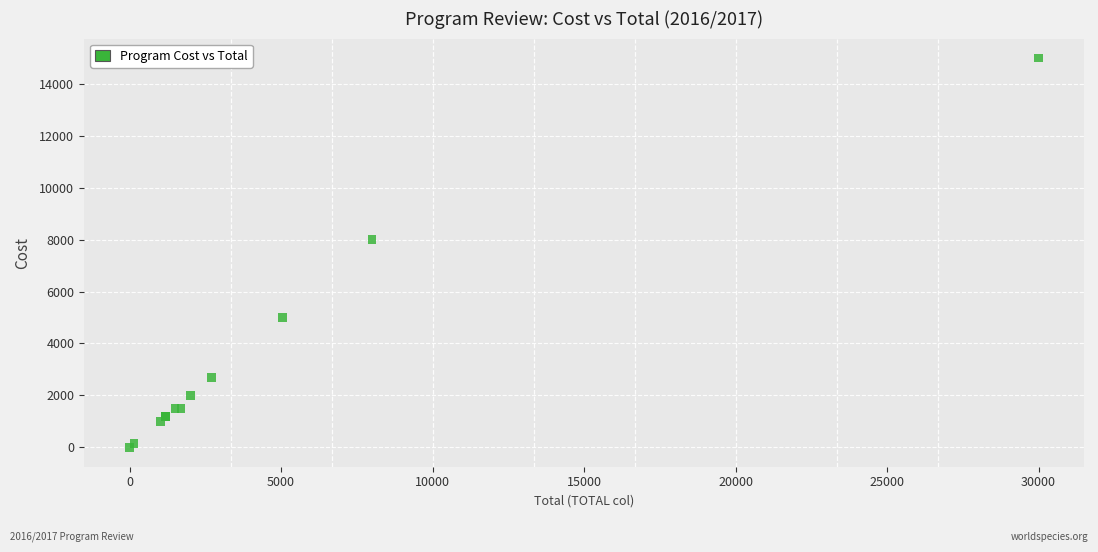

What Y value in the scatter plot is closest to 7500?

8000